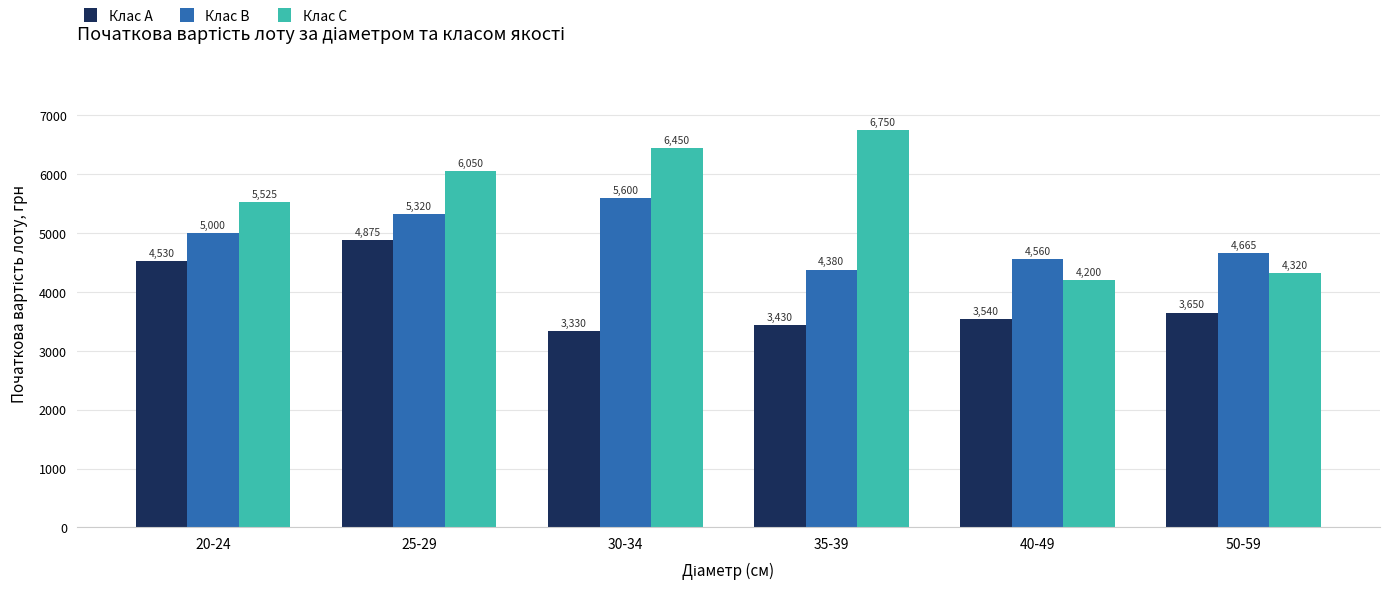

What is the total value across all series at 20-24?

15055